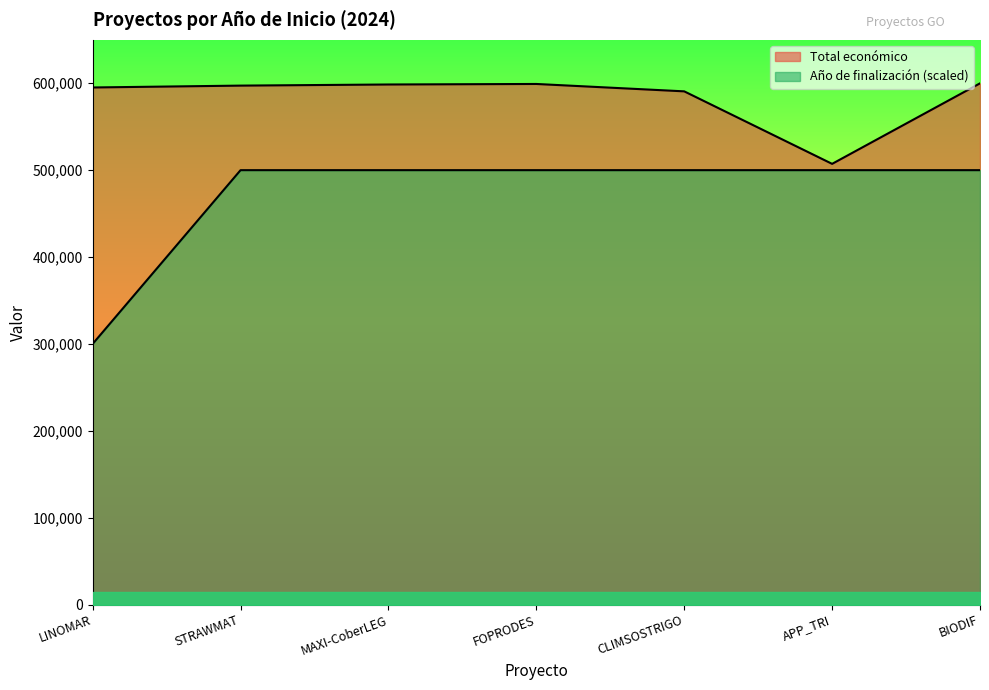

What is the total value across all series at APP_TRI?

1007255